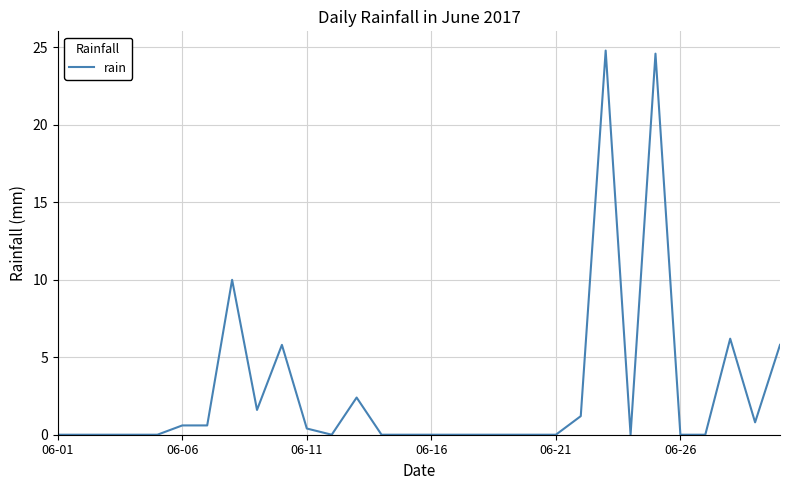

What is the difference between the maximum and minimum values?

24.8